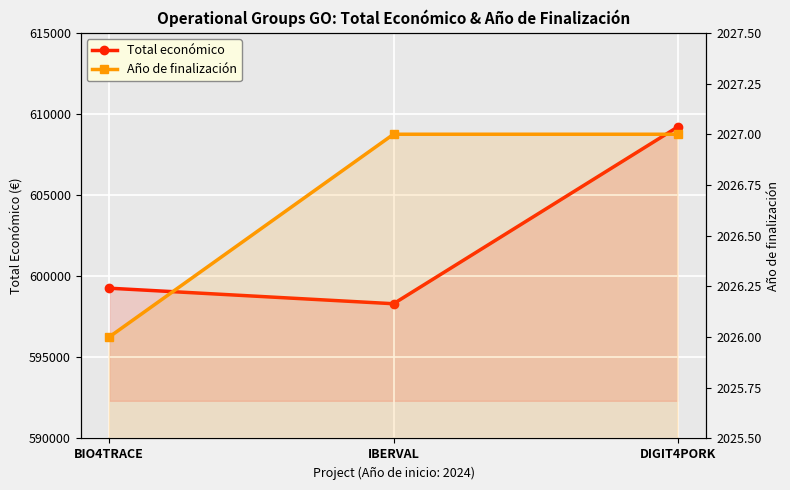

How many distinct data groups are displayed?

2